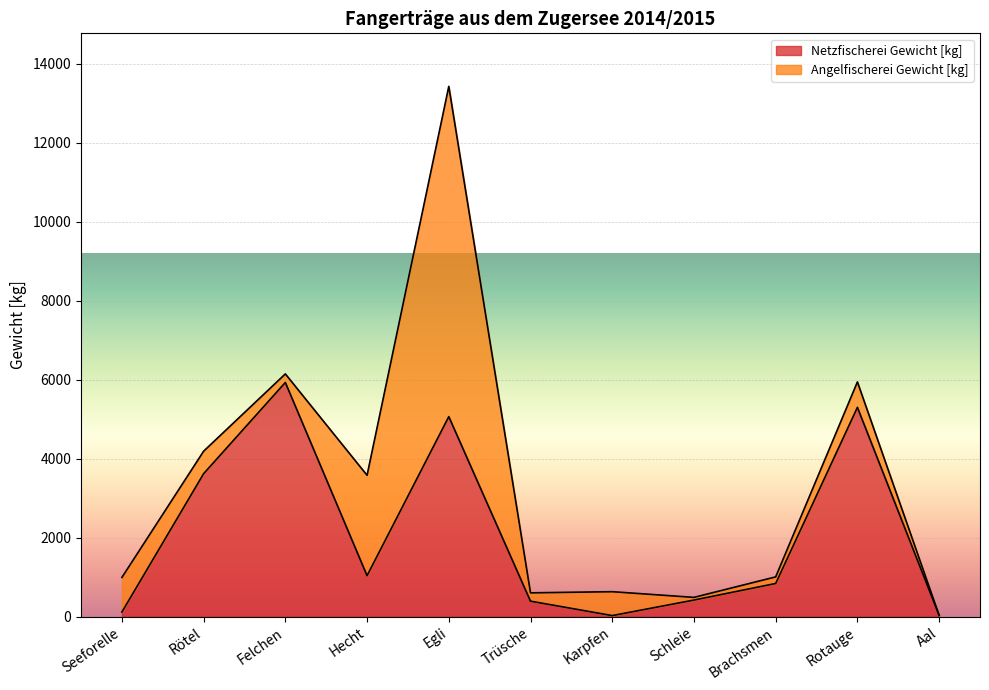

What is the difference between the maximum and minimum values?

5902